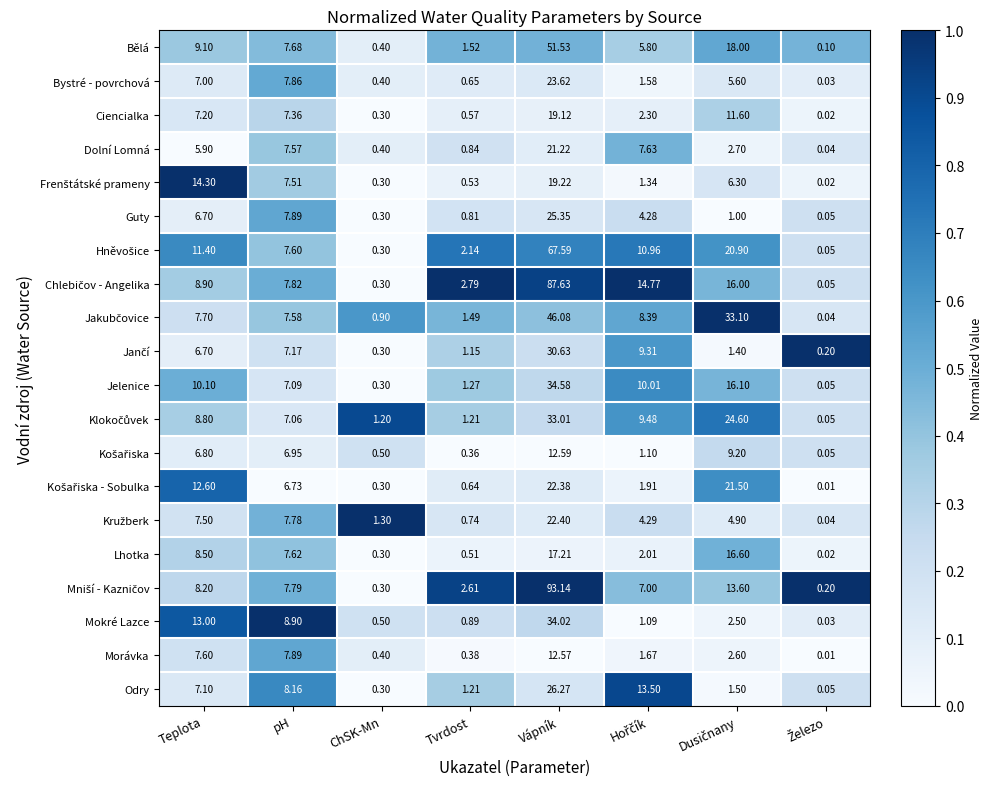

At which category is the sum across all series the highest?

Vápník